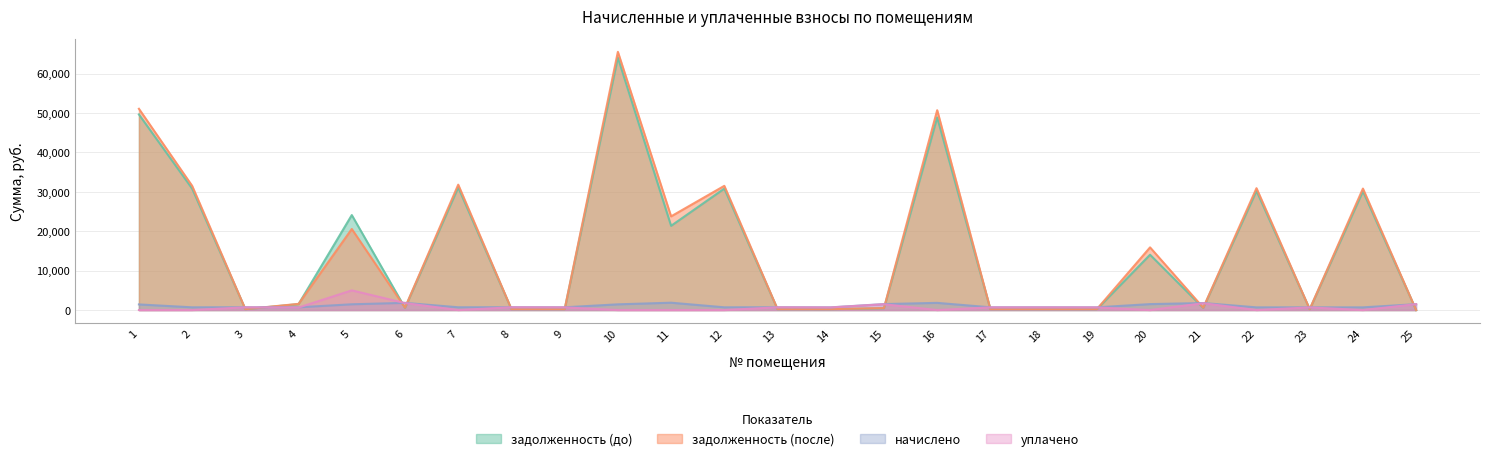

How many interior local valleys does the задолженность (после) series have?

9